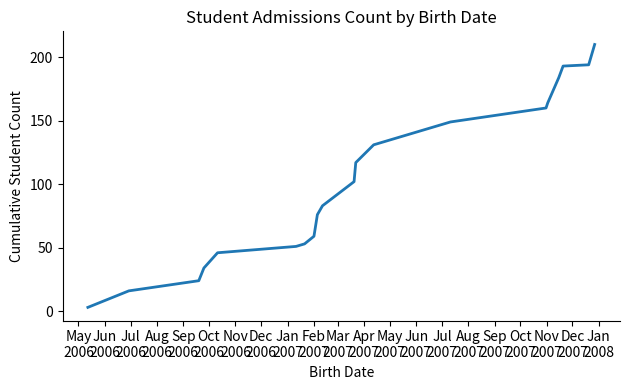

Does the chart display data point markers on the line(s)?

No